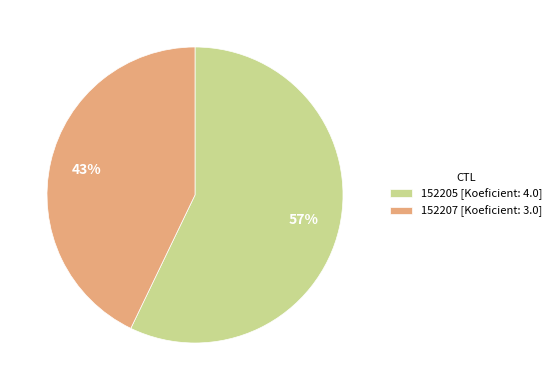

How many segments does this pie chart have?

2